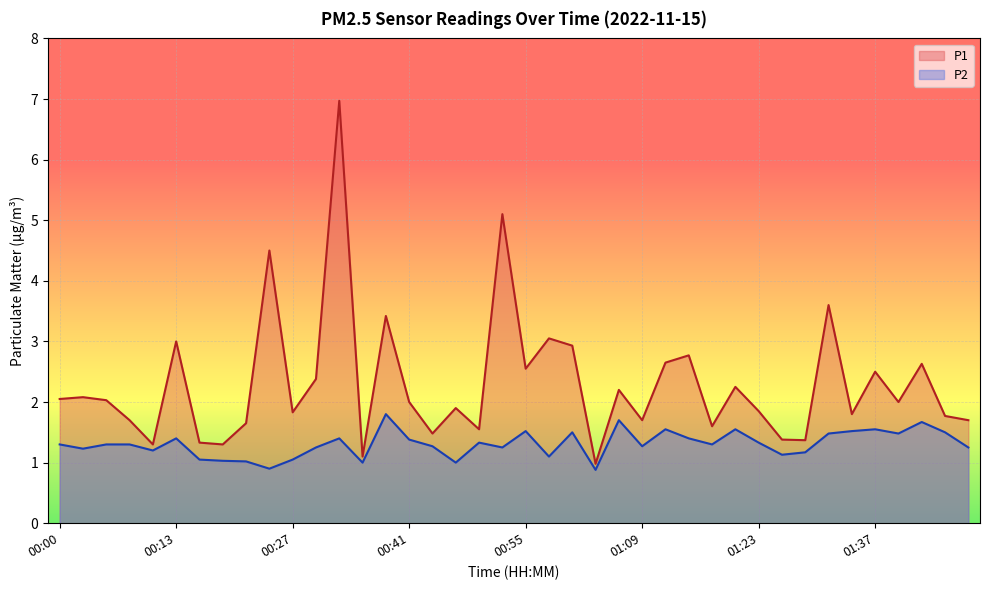

Which category has the lowest value in the P2 series?

01:04